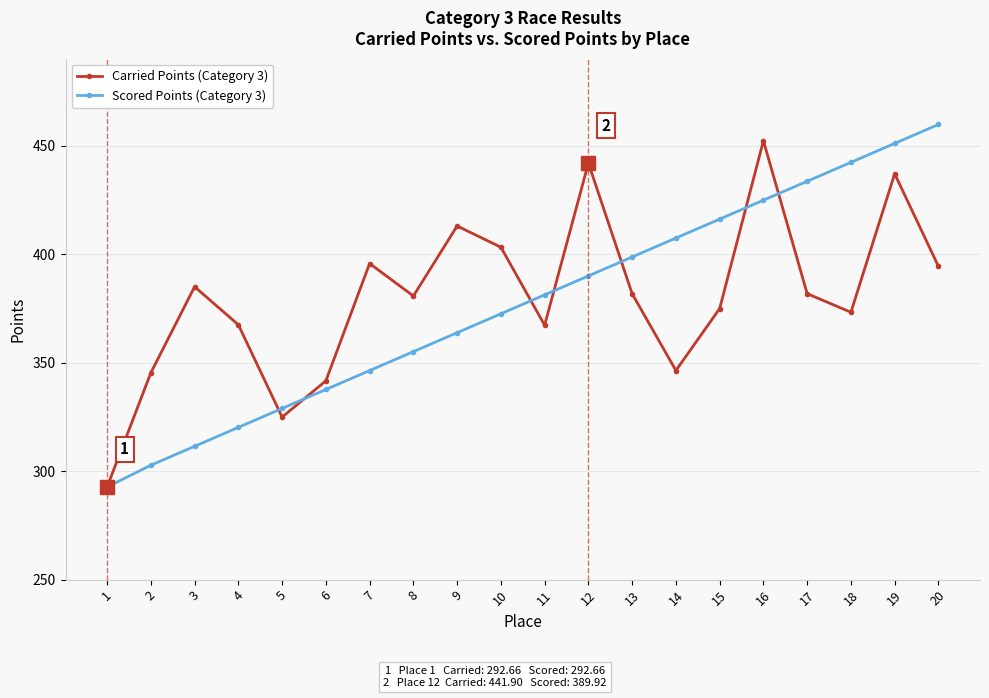

How many data points in Carried Points (Category 3) are above 381?

10